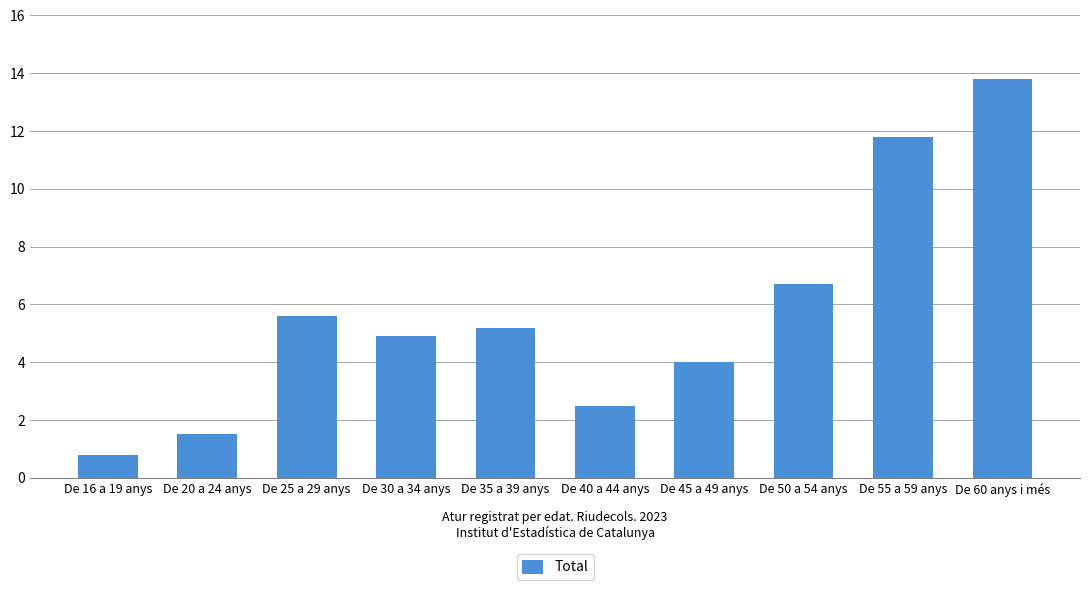

What is the smallest value displayed?

0.8